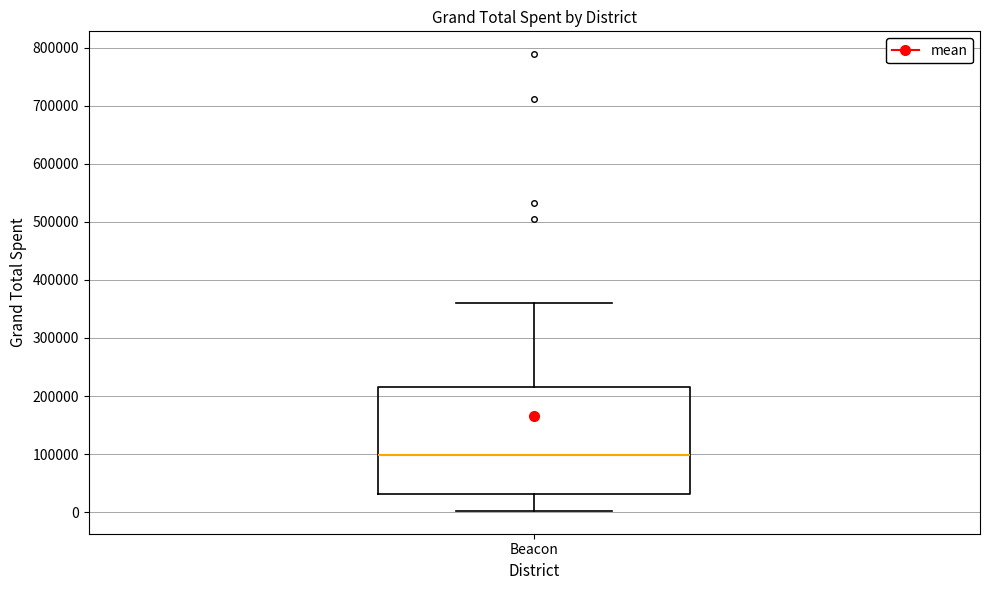

Read this box plot against the y-axis: the position of the median line, the range covered by the box, and the ends of both whiskers. The values are not printed on the chart, so give them approximately, as read against the axis.

median 100000, box 30000 to 220000, whiskers 0 to 360000